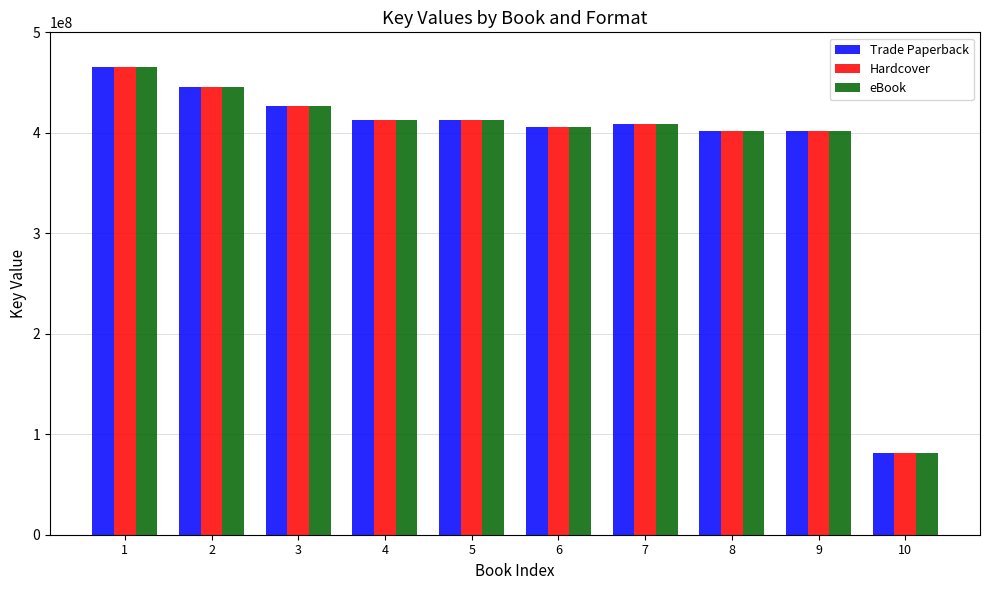

What is the maximum value shown in the chart?

465652064